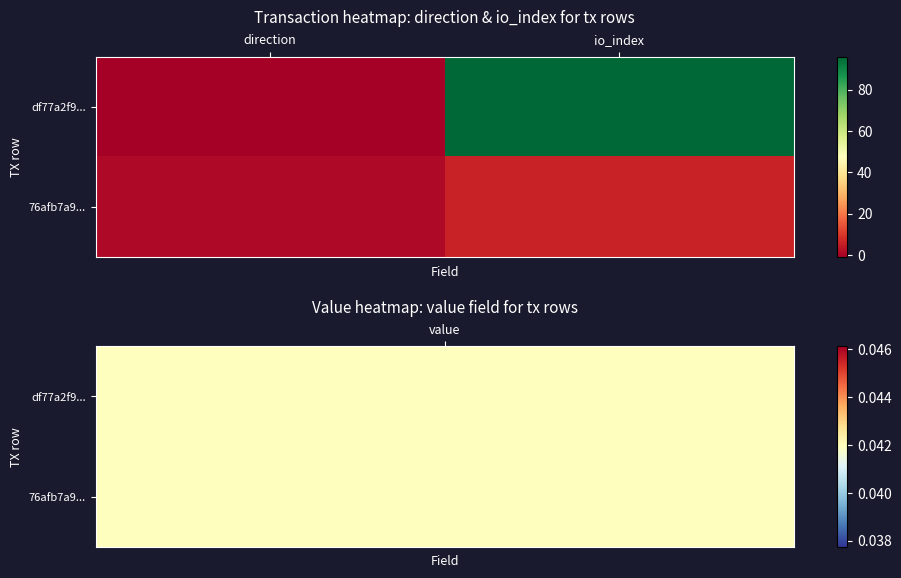

What is the maximum value shown in the chart?

96